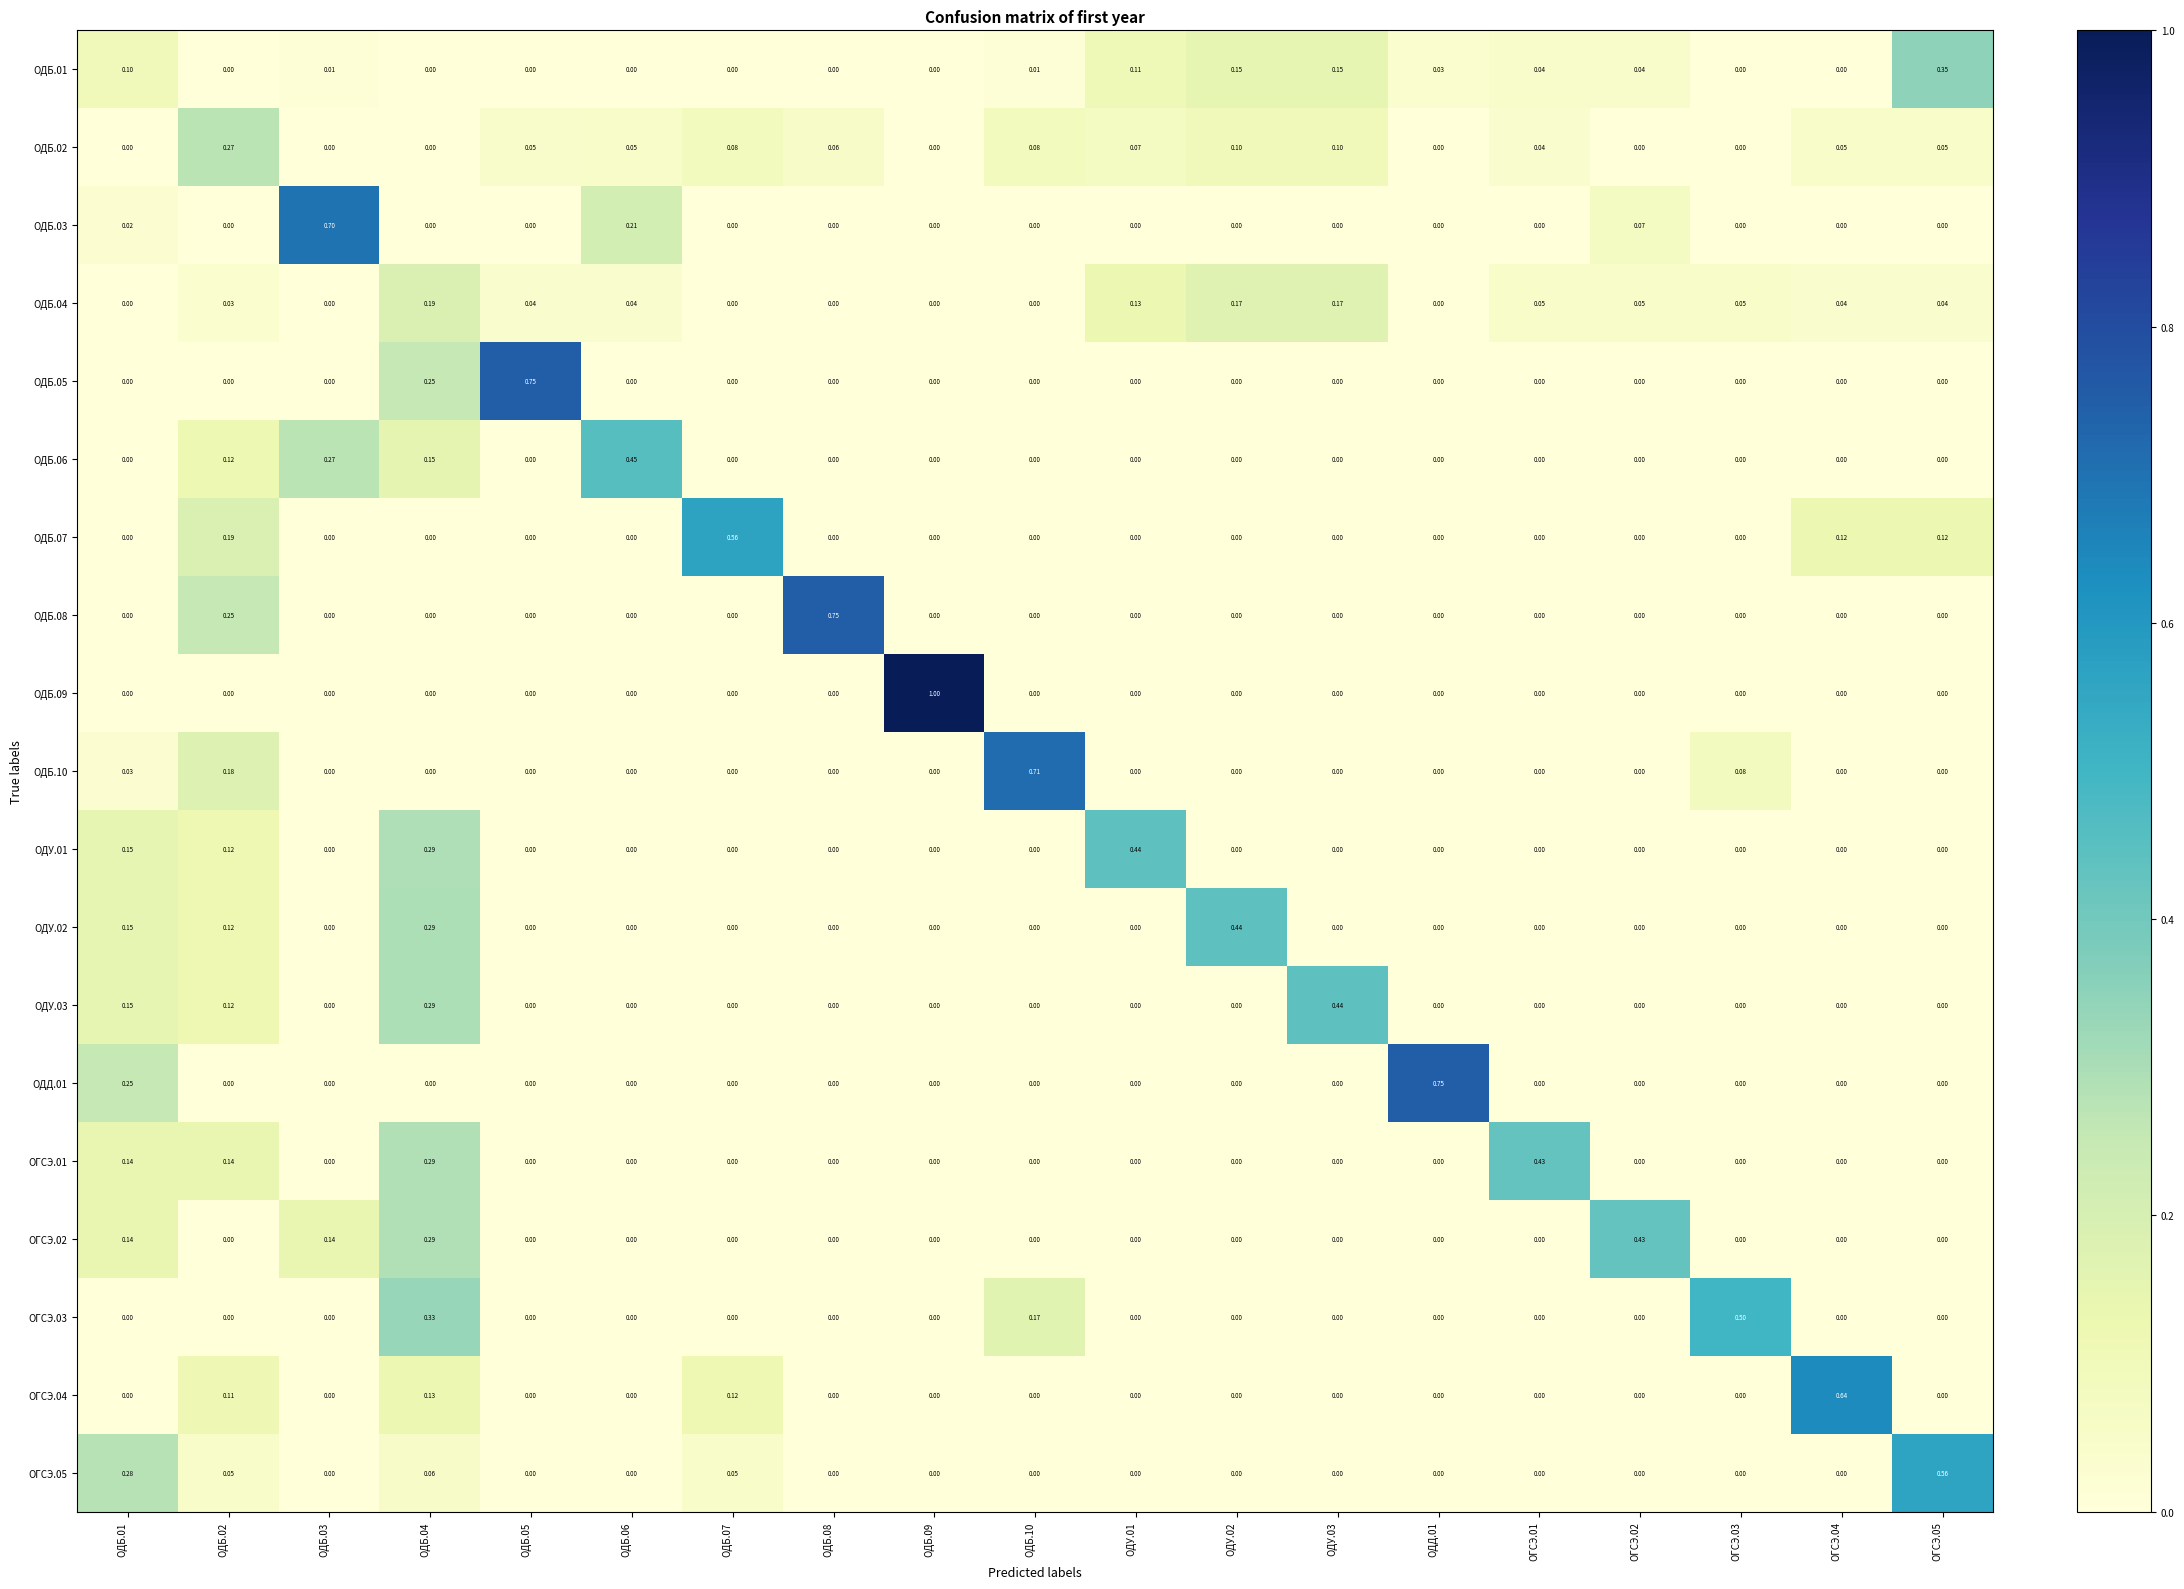

Which series has the widest spread of values?

ОДБ.09